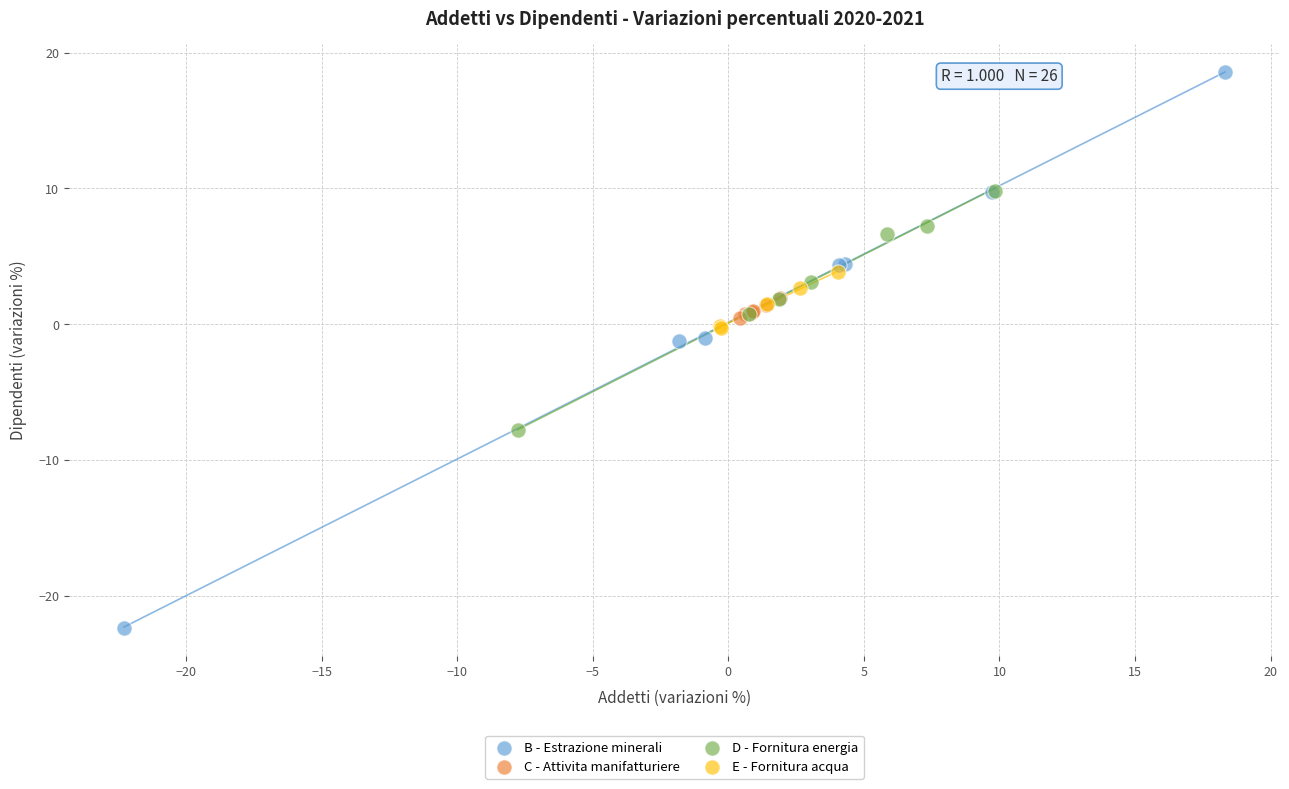

Which series reaches the minimum Y coordinate?

B - Estrazione minerali